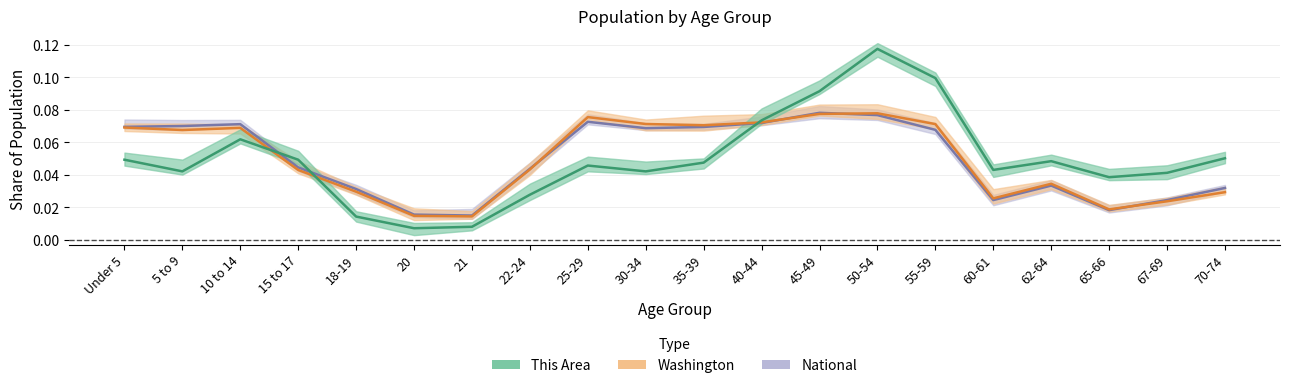

What is the sum of all This Area values?

1.0